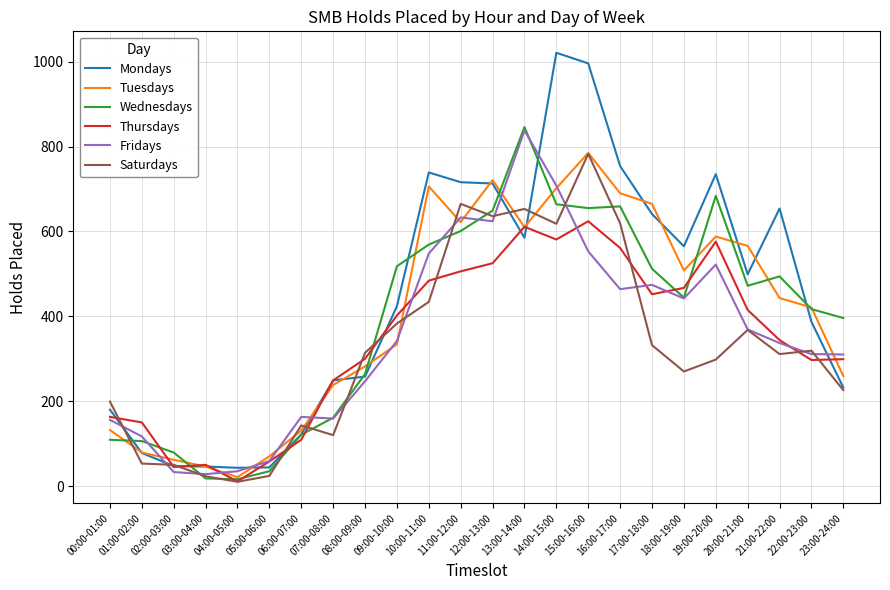

True or false: Wednesdays has a value of 369 at 19:00-20:00.

False